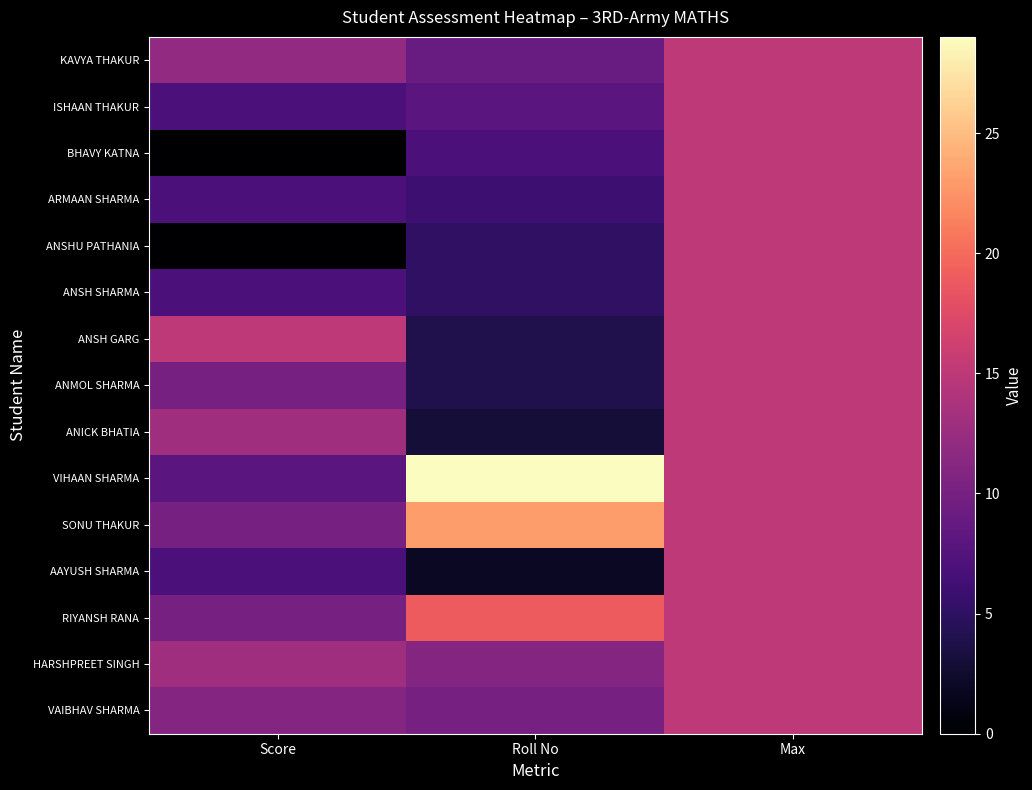

Between Max and Roll No, which is larger?

Max